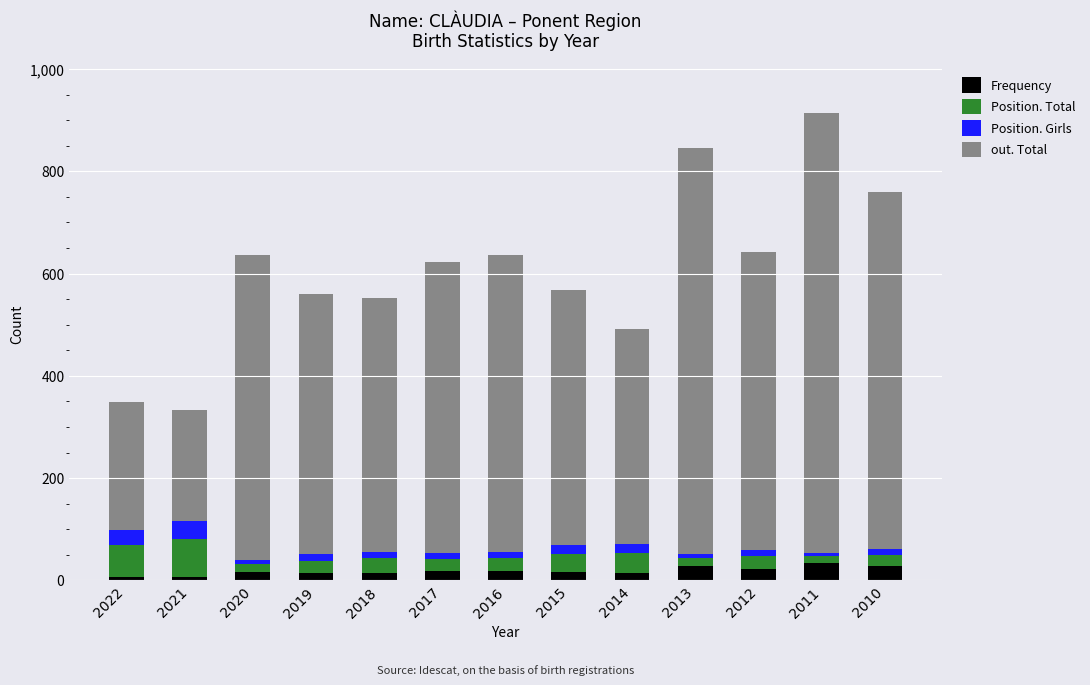

What is the highest value of the Frequency series?

34